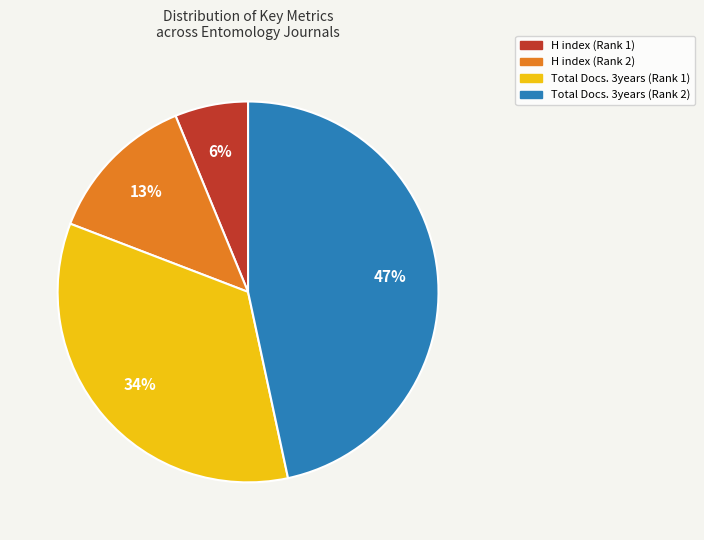

To the nearest percent, what percentage of the pie is Total Docs. 3years (Rank 2)?

47%